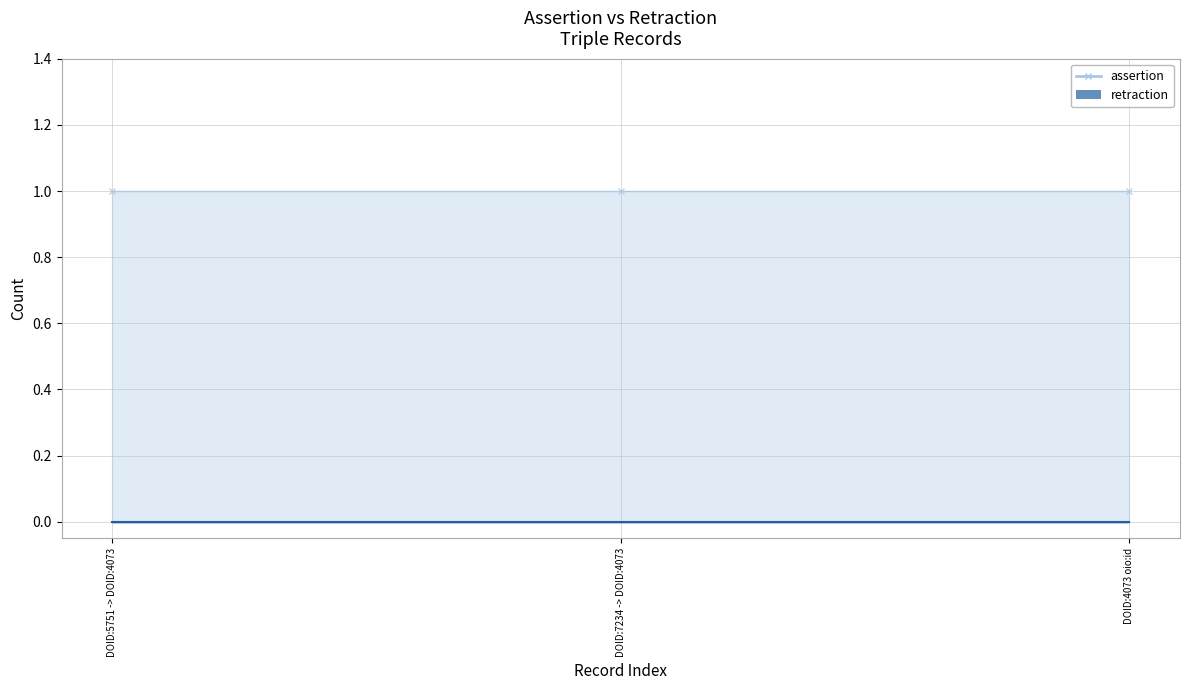

What is the spread (max minus min) of values at DOID:7234 -> DOID:4073?

1